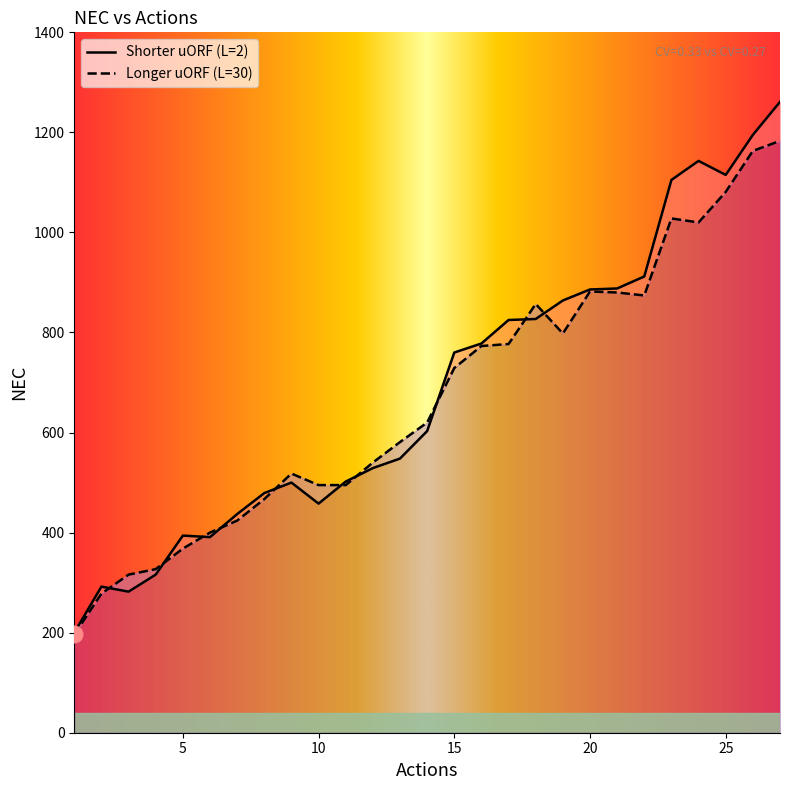

Reading right to left, what are all the values shown in this chart?

Shorter uORF (L=2): 1261	1195	1115	1143	1105	912	888	886	864	827	825	778	760	603	548	529	502	458	500	479	437	391	394	316	282	292	200
Longer uORF (L=30): 1183	1163	1081	1020	1028	874	880	882	798	857	777	773	729	620	581	540	495	495	518	467	424	400	368	327	316	278	196